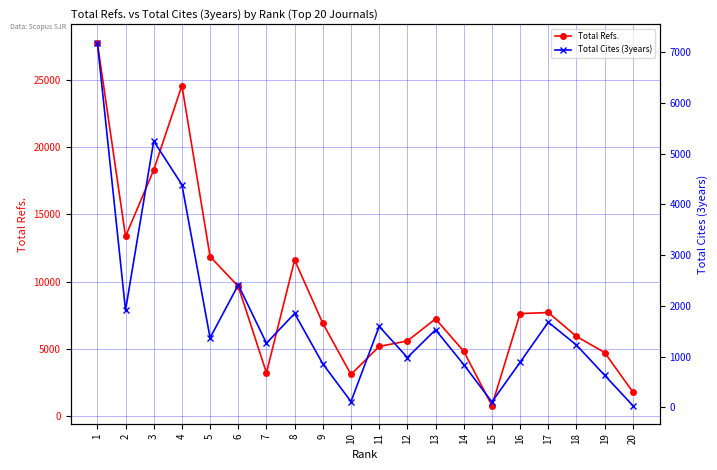

What is the value of the Total Cites (3years) point at the 18th from the left?

1228